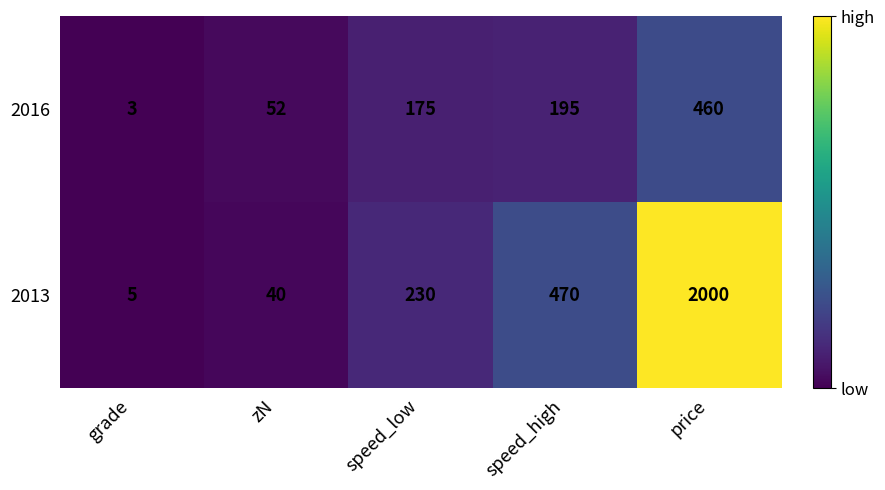

What is the sum of the 2016 values at speed_low and speed_high?

370